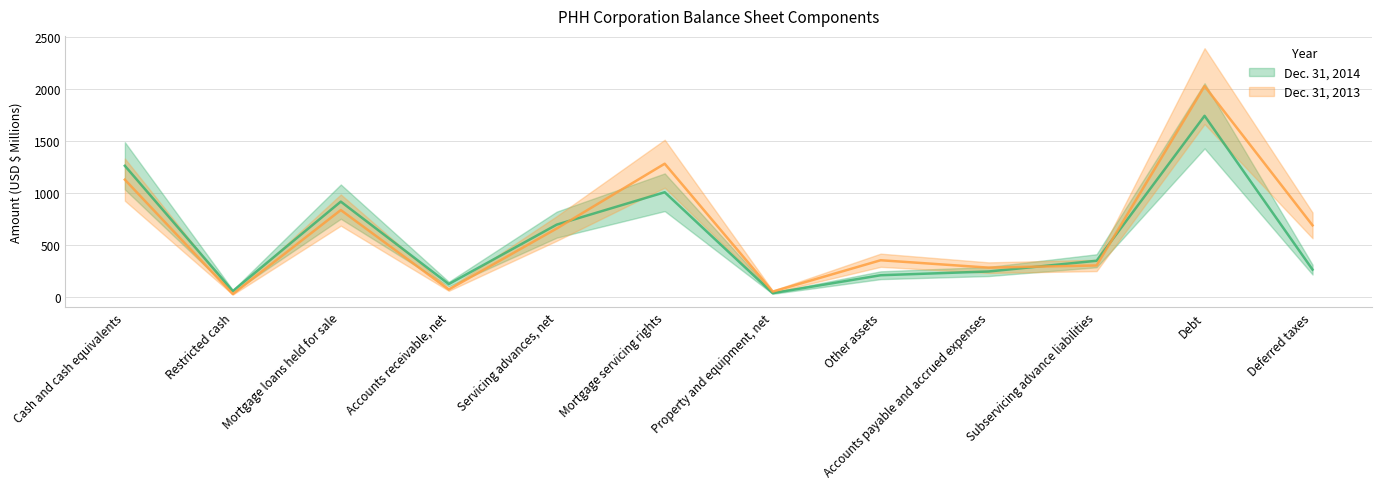

Which category has the highest value across all series?

Debt